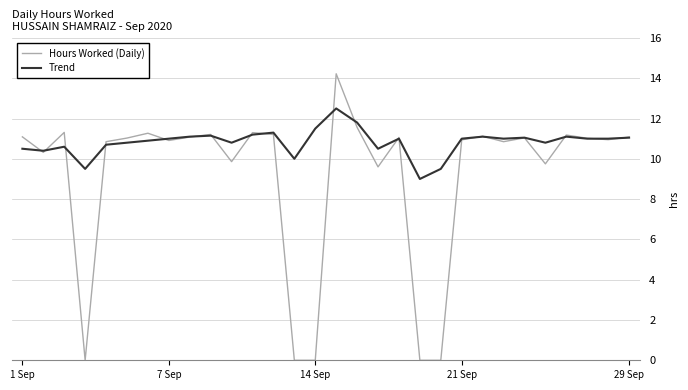

Does the chart have visible grid lines?

Yes